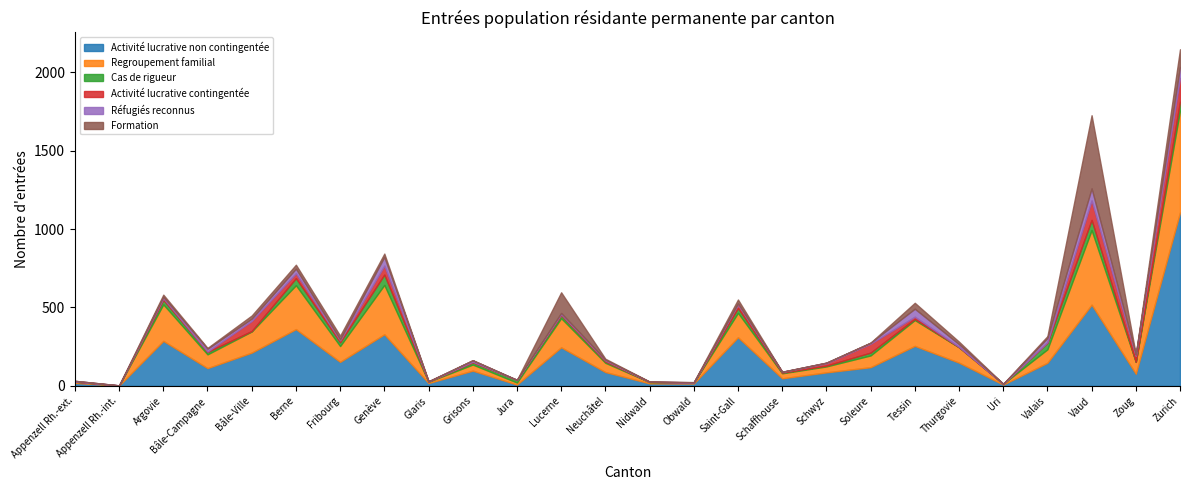

What is the greatest value displayed?

1107